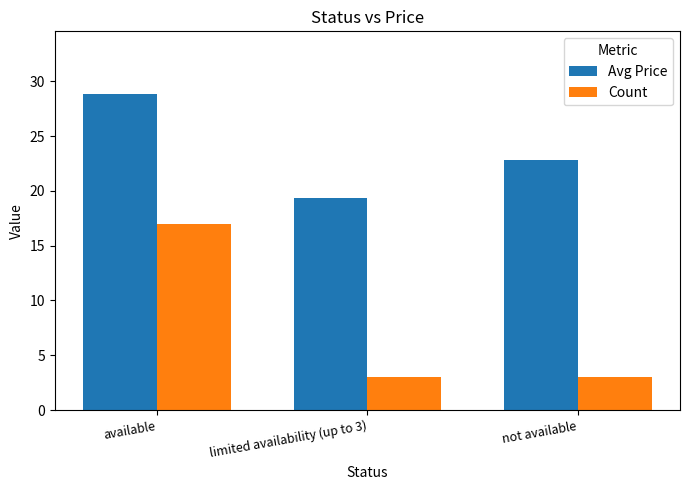

At how many categories does at least one series exceed 8?

3